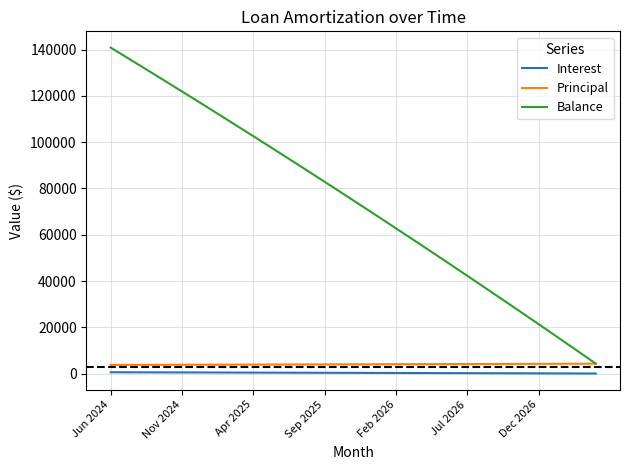

True or false: Interest and Principal cross at least once.

False